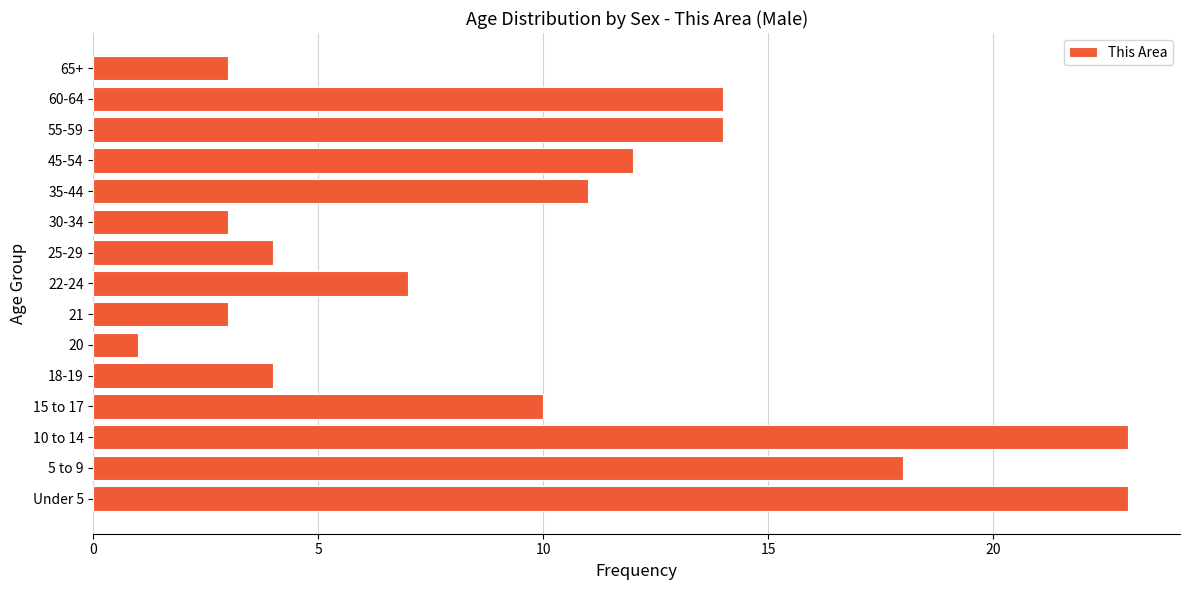

What is the change in value from 5 to 9 to 55-59?

-4